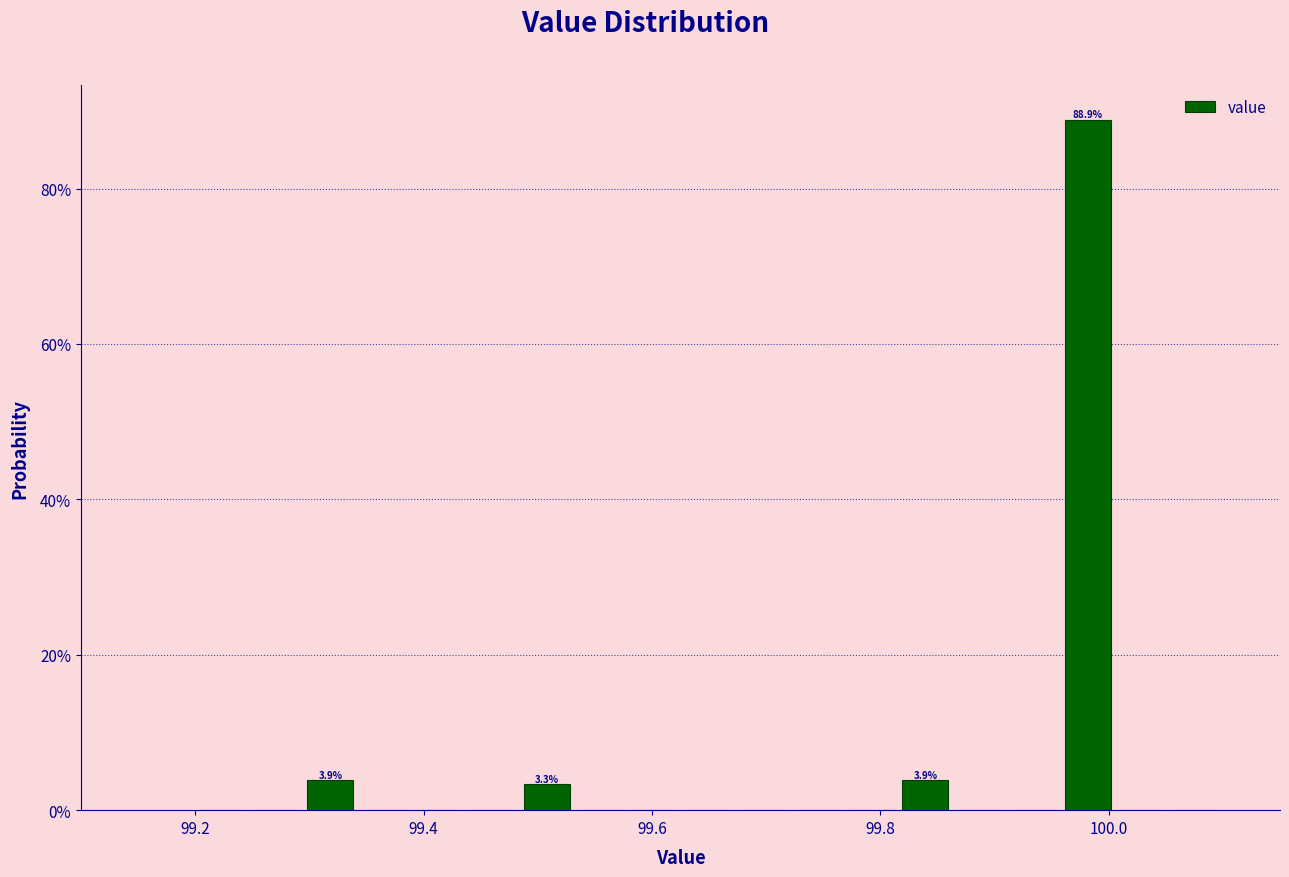

Read against the x-axis, roughly where is the centre of the tallest bar?

99.98